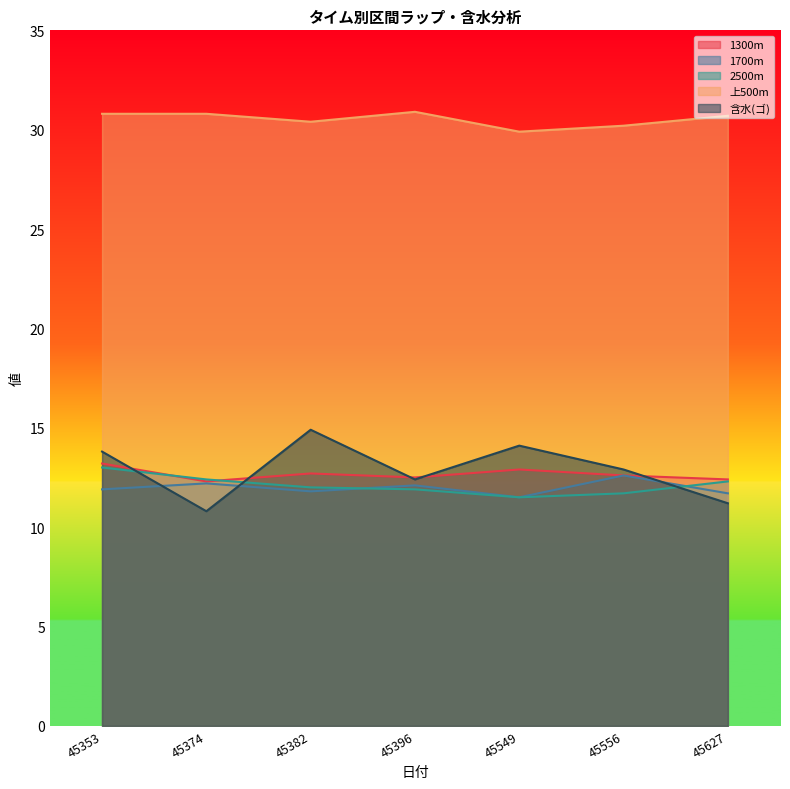

The value of 1700m at 45627 is 11.7. True or false?

True